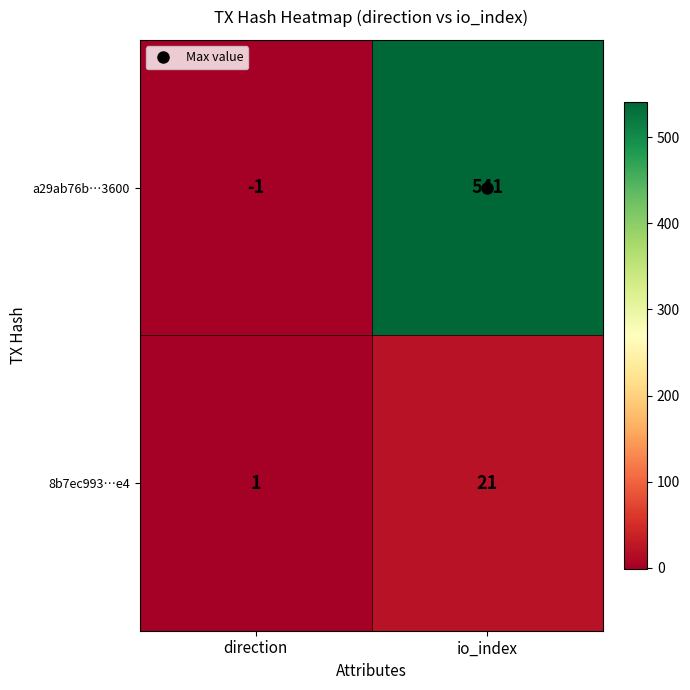

Count the number of categories in the chart.

2